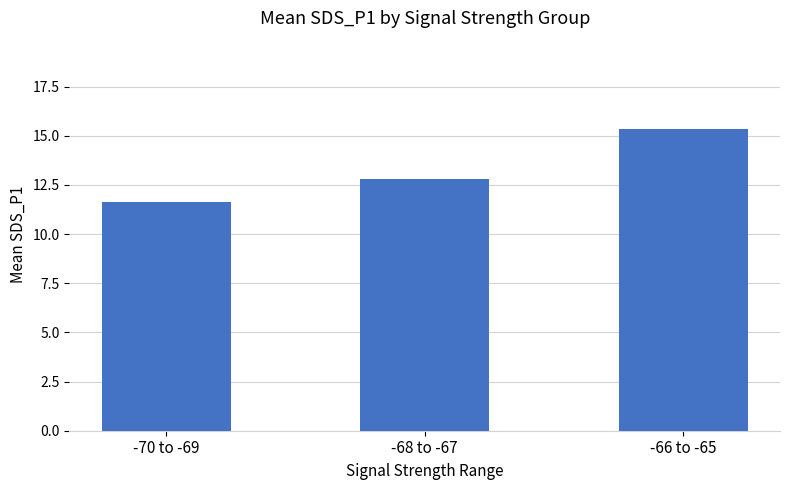

Are the bars horizontal?

No